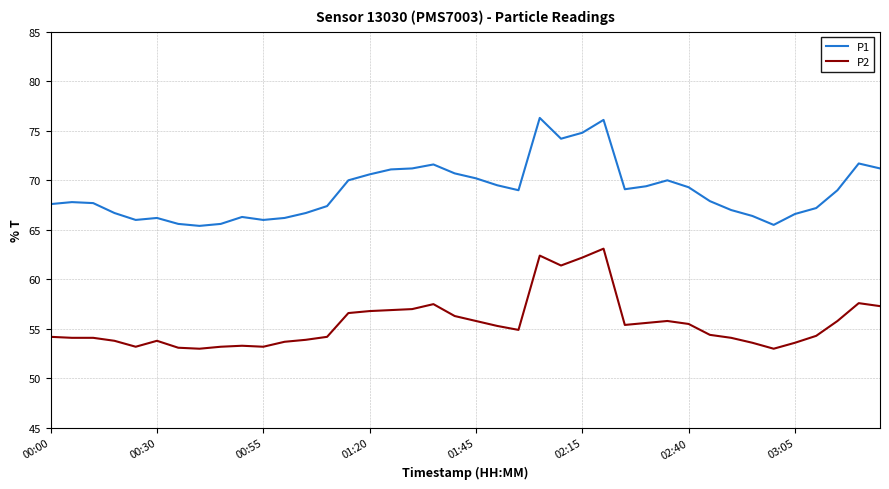

How many distinct data groups are displayed?

2